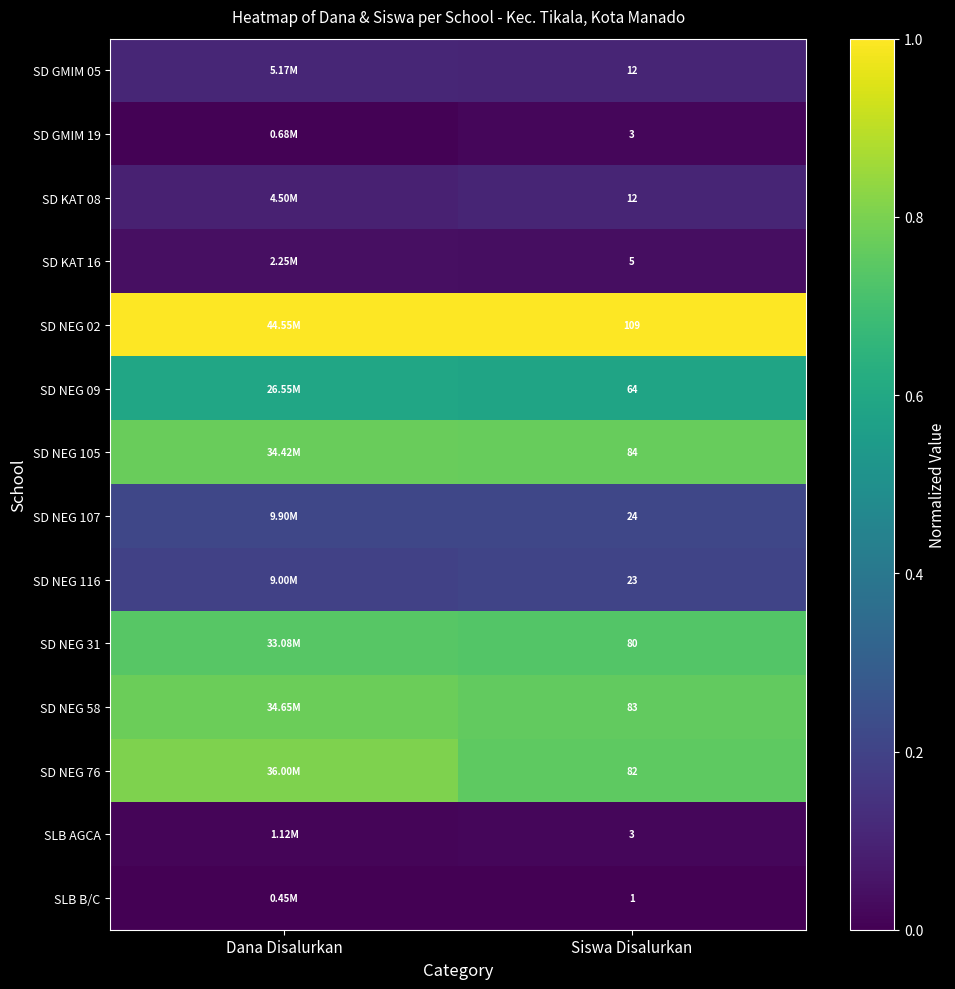

Is the value of SD NEG 105 at Siswa Disalurkan greater than the value of SD NEG 116 at Siswa Disalurkan?

Yes